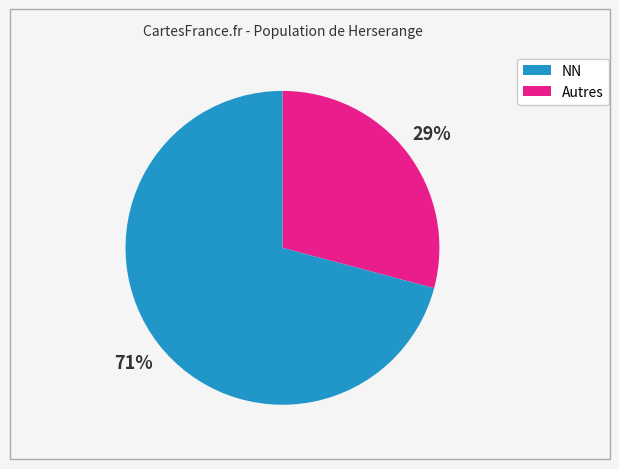

Does any single category account for the majority?

Yes